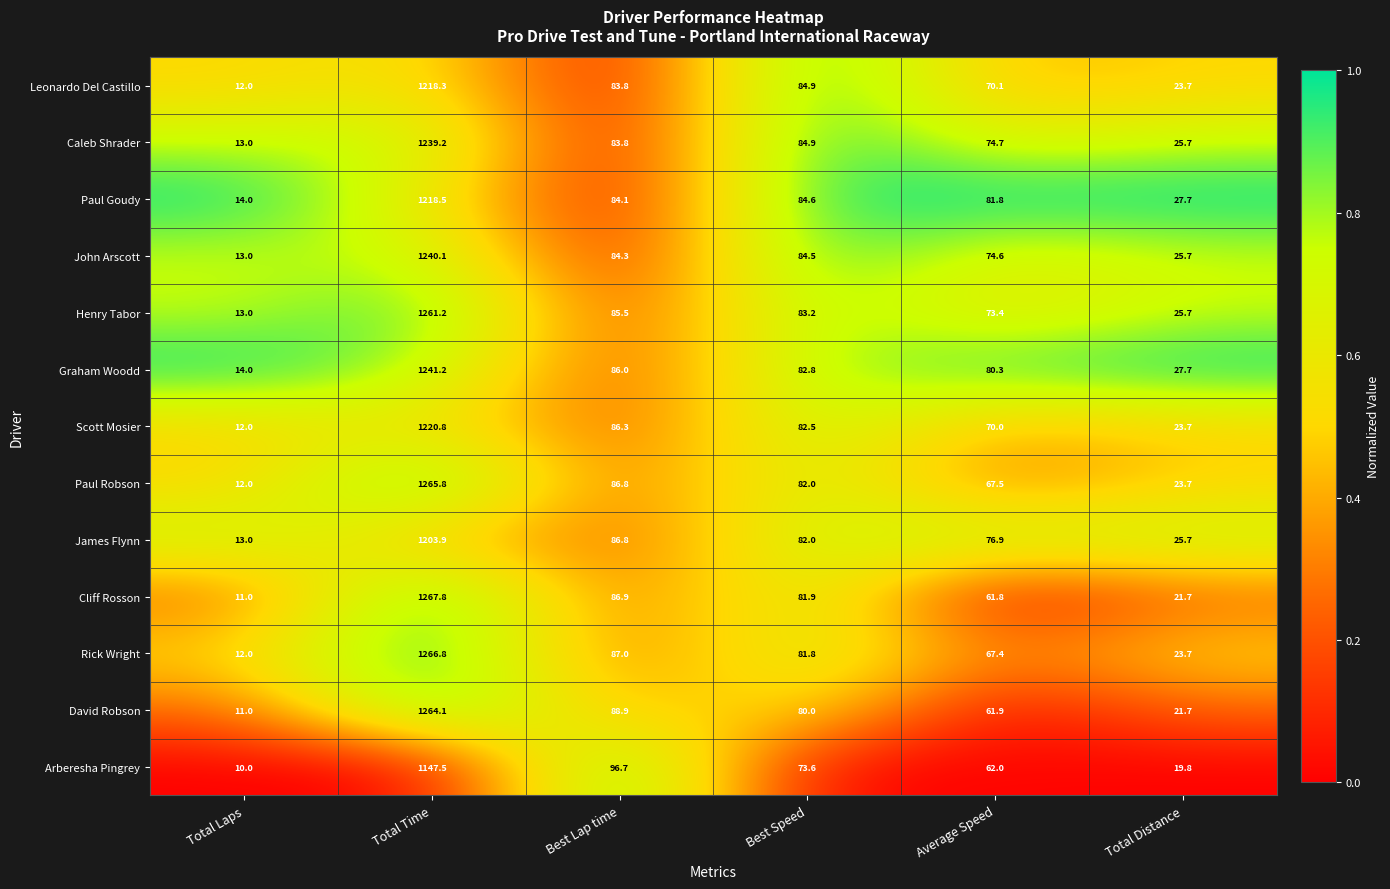

Which series changed the most between Best Speed and Total Distance?

Leonardo Del Castillo